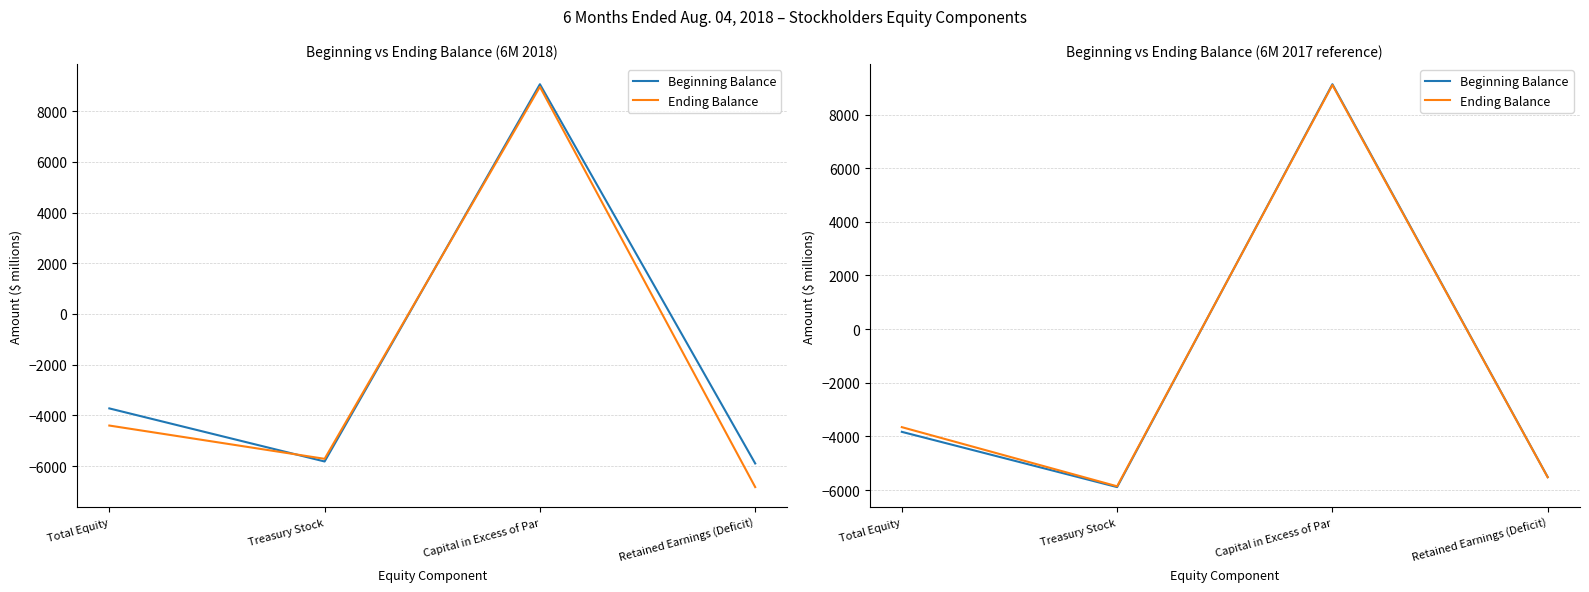

What is the total value across all series at Treasury Stock?

-11752